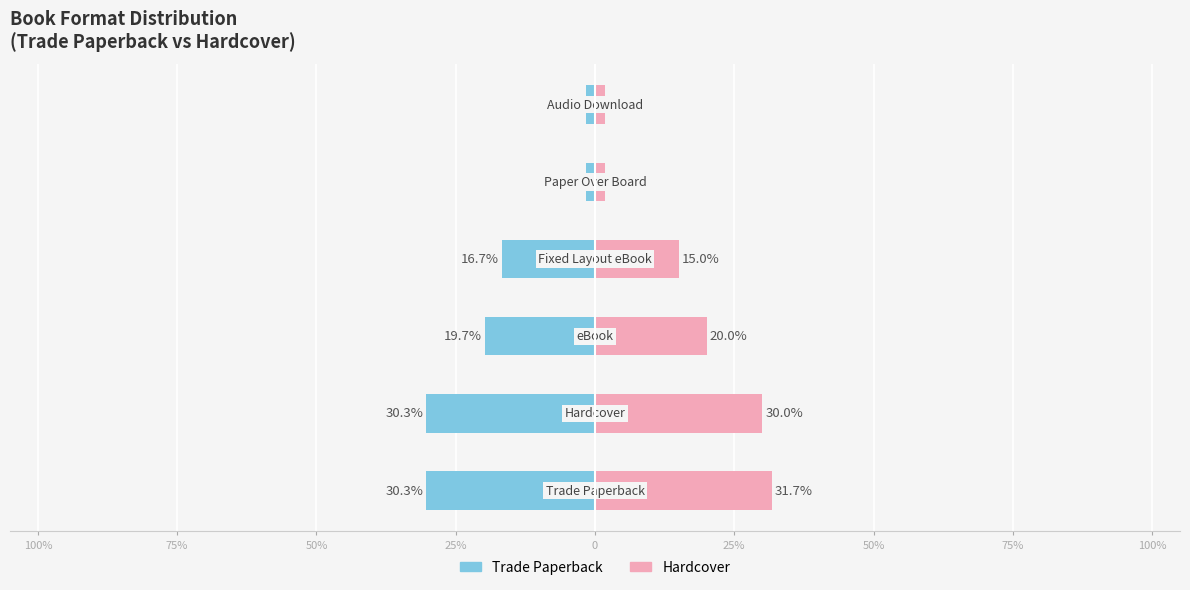

Which series has the widest spread of values?

Hardcover